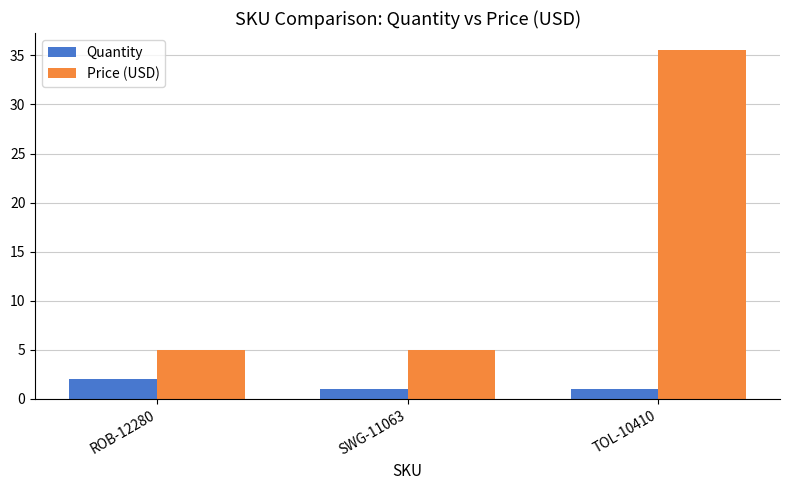

Rank the series by their average value, from highest to lowest.

Price (USD), Quantity